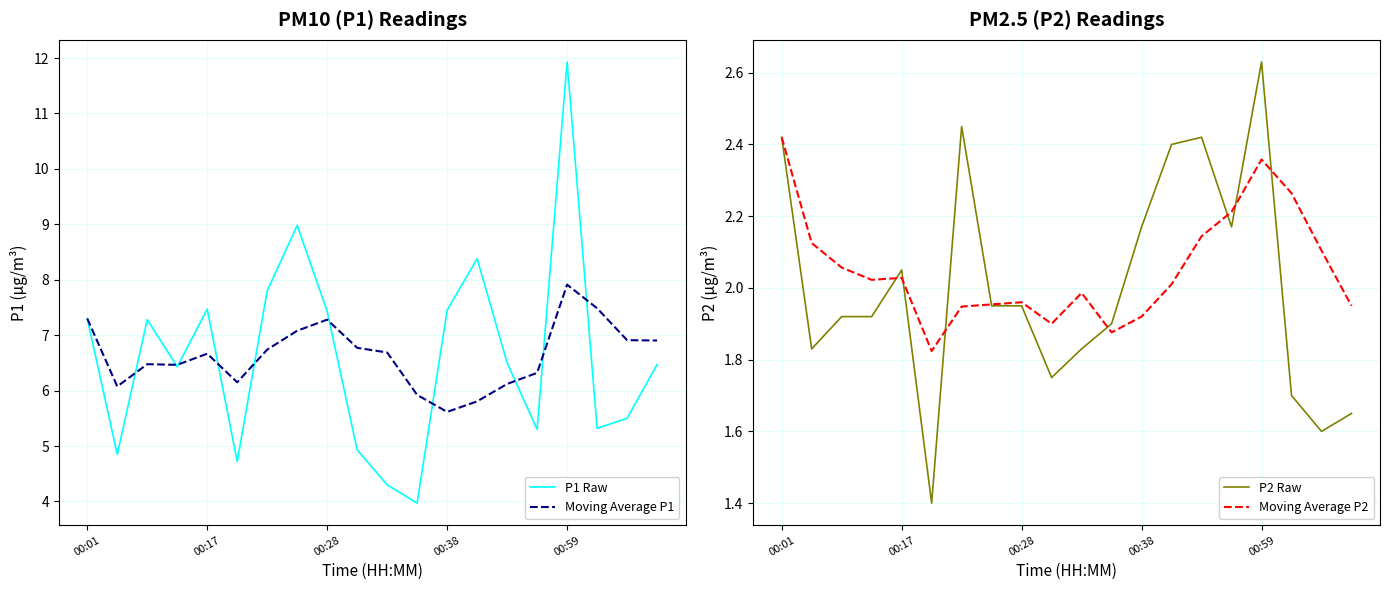

True or false: Moving Average P1 has a value of 9.5 at 00:01.

False